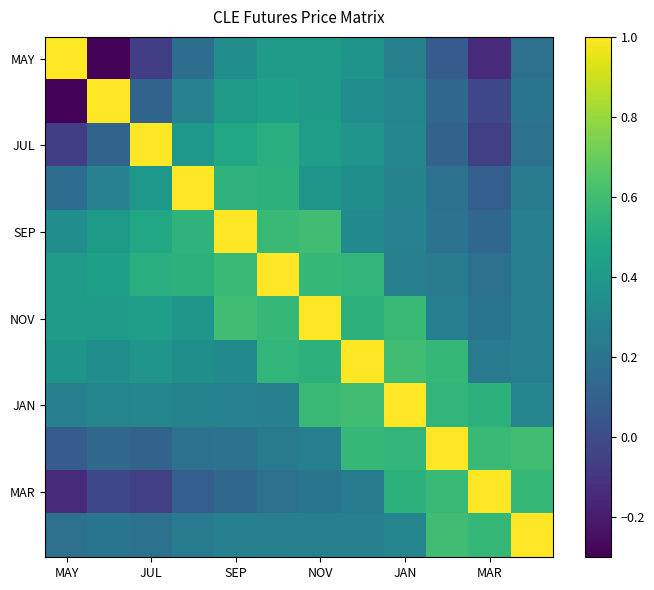

Count the number of categories in the chart.

12